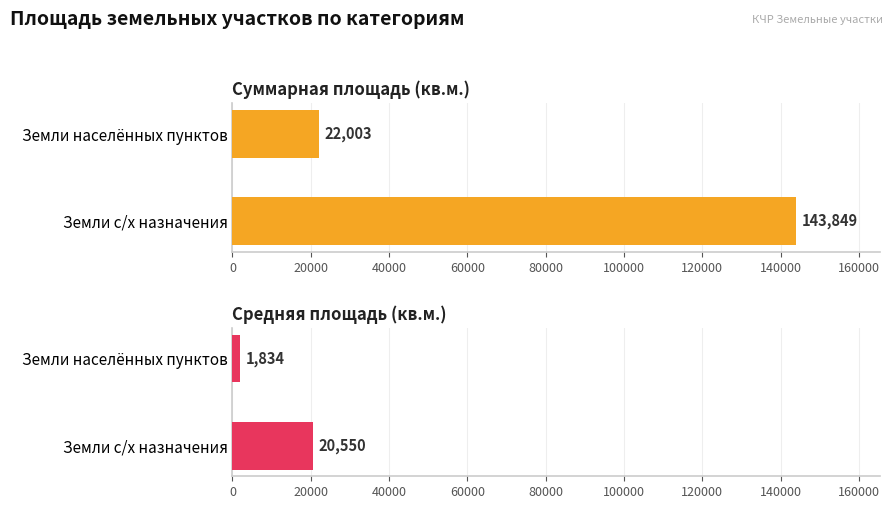

Does the chart contain any negative values?

No